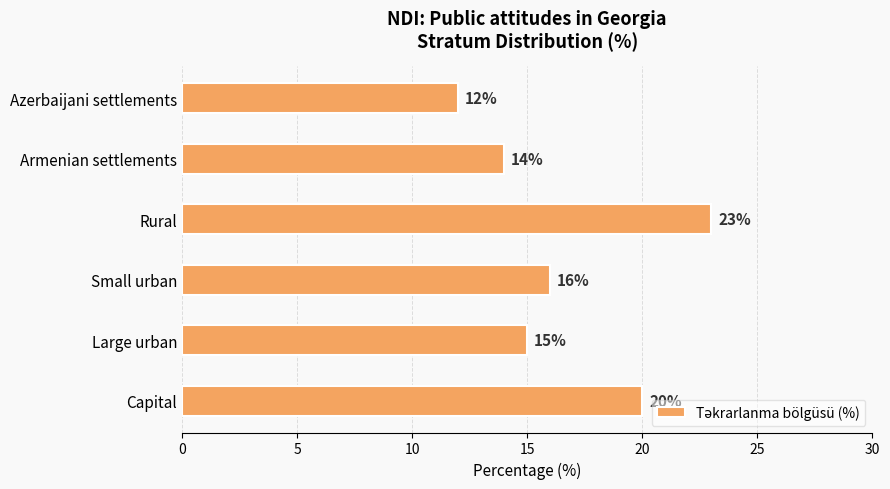

What is the minimum value shown in the chart?

12